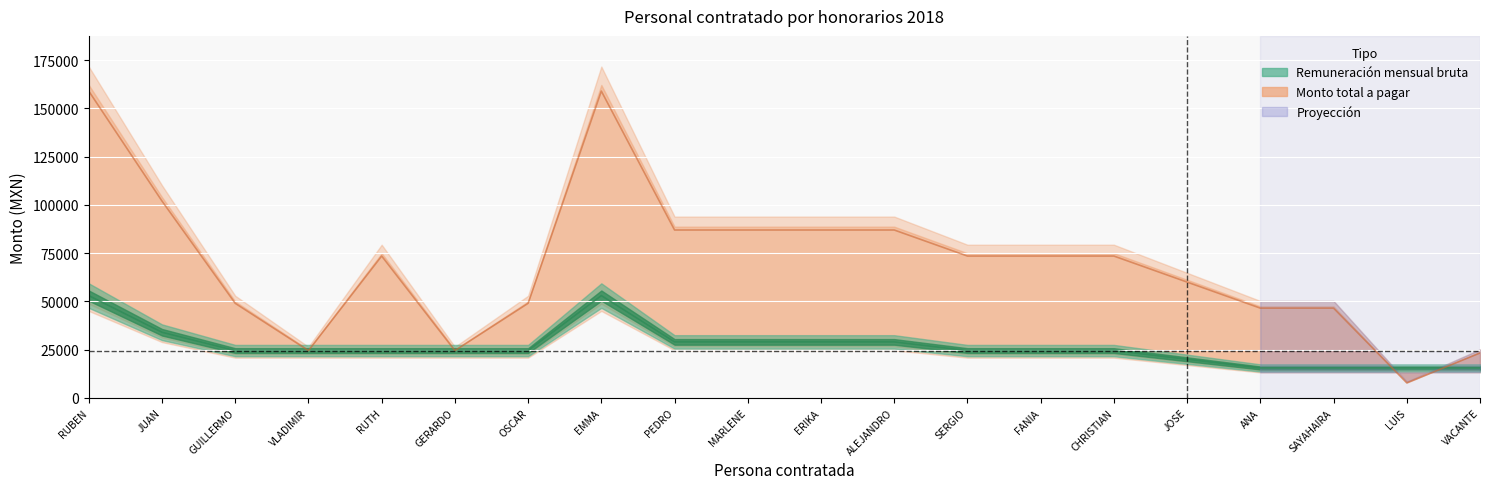

The Monto total a pagar series shows 72862 at GUILLERMO. True or false?

False